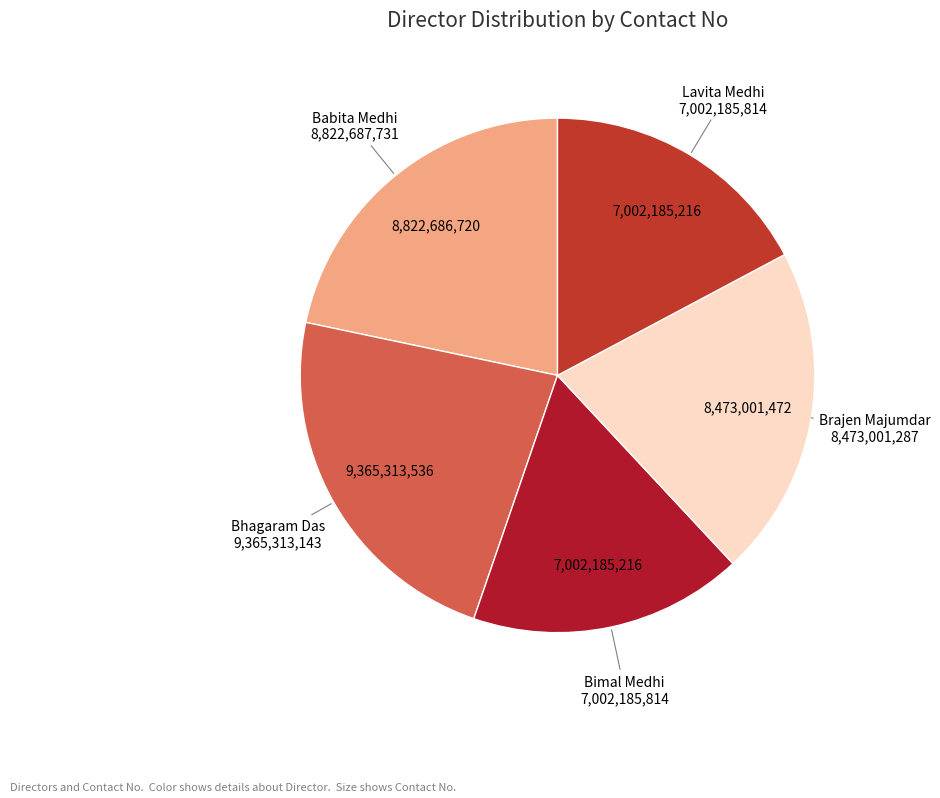

What is the ratio of the value at Babita Medhi to the value at Bimal Medhi?

1.3